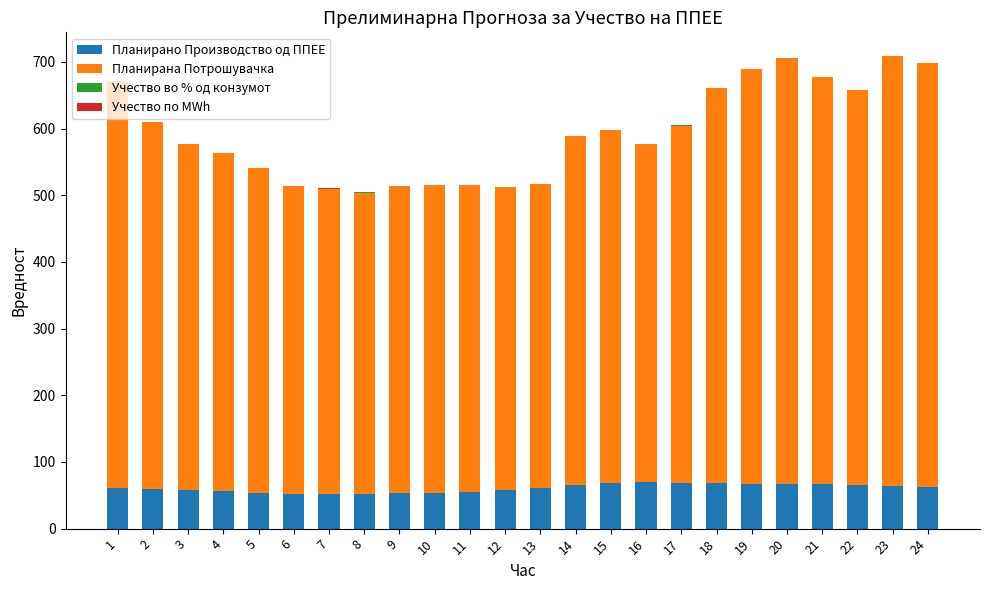

What is the total value across all series at 1?

671.8